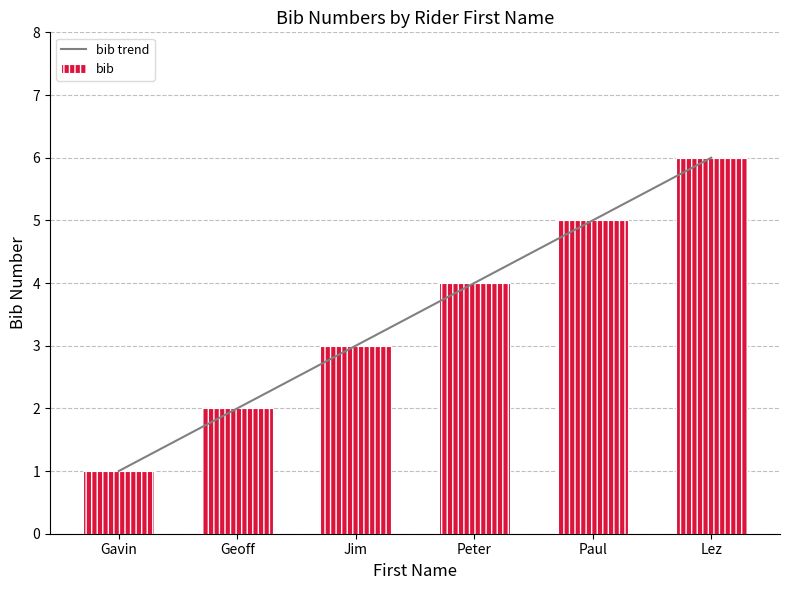

Reading left to right, transcribe all the data shown in this chart.

bib trend: 1	2	3	4	5	6
bib: 1	2	3	4	5	6